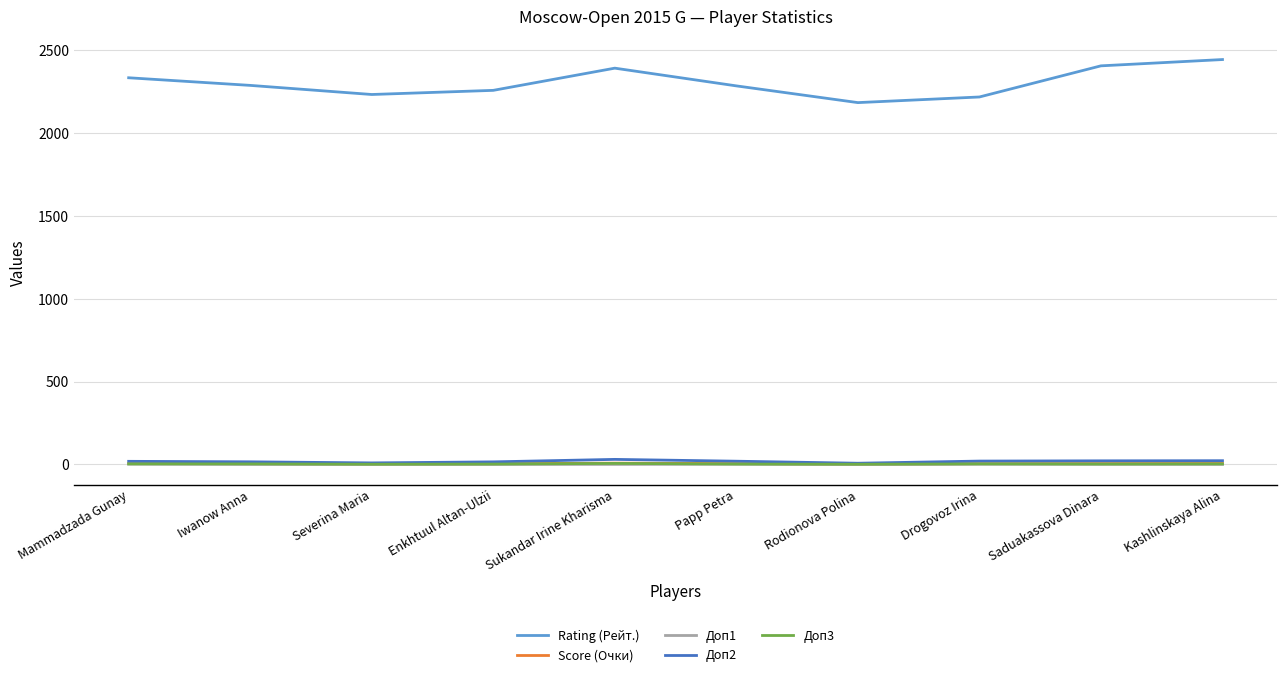

True or false: Доп3 and Доп1 cross at least once.

False